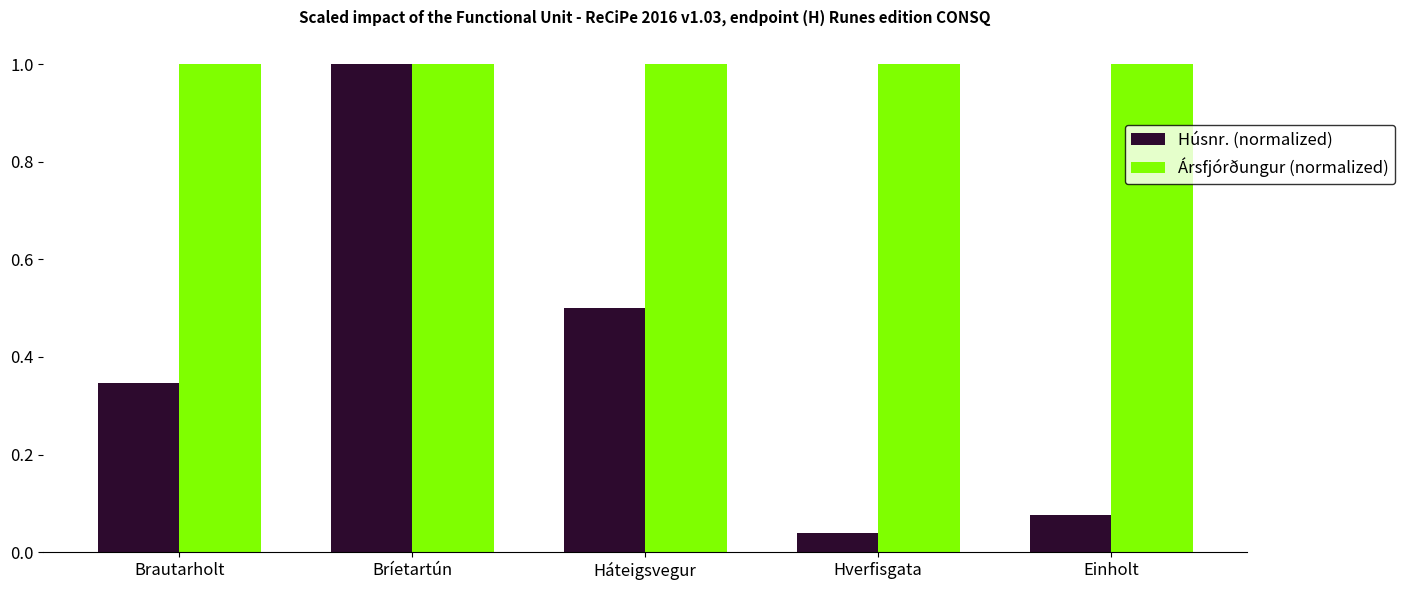

How many distinct data groups are displayed?

2